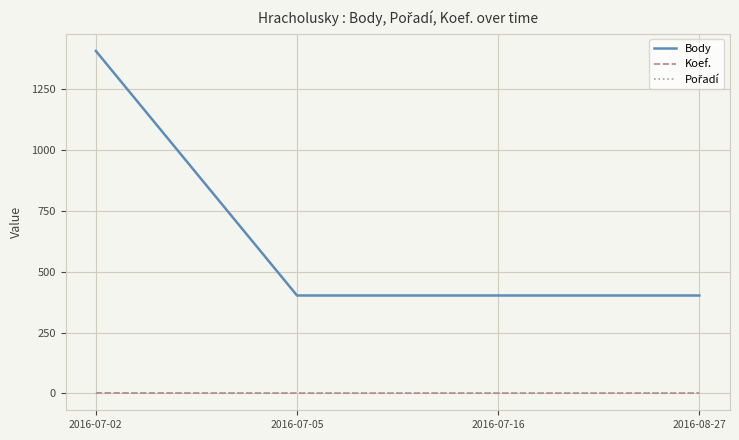

Read the Body value at 2016-07-02, to the nearest 100.

1400